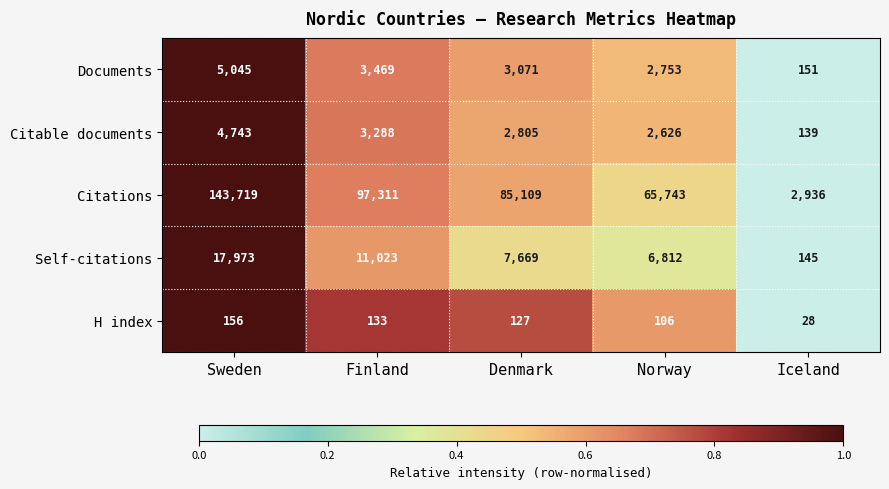

True or false: Citations has a value of 133030 at Finland.

False